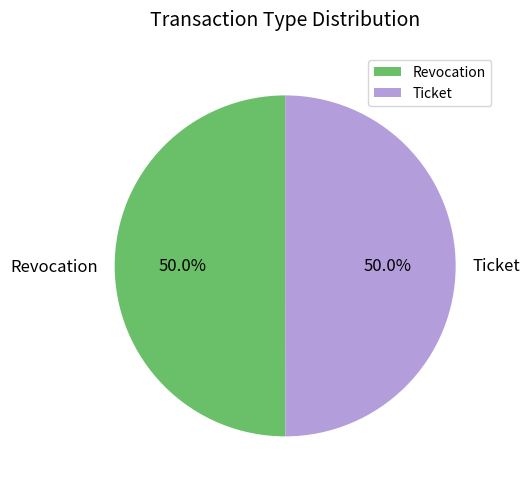

How much of the chart is everything except Ticket?

50.0%